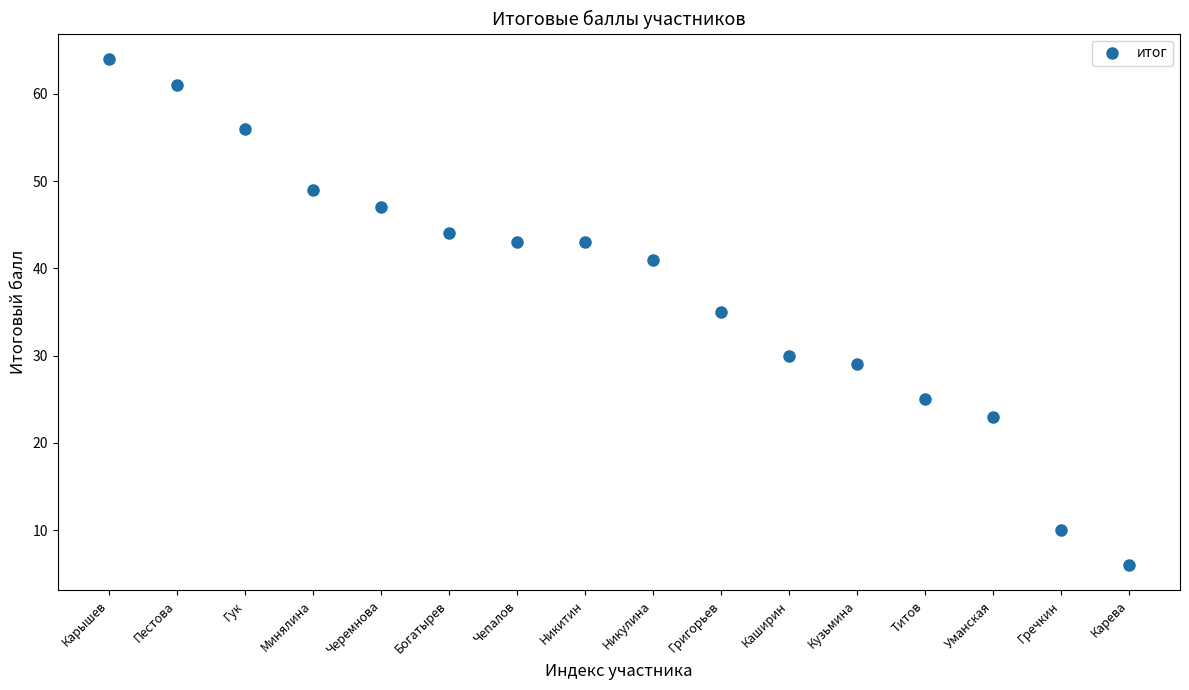

What is the range of Y values (max minus min)?

58